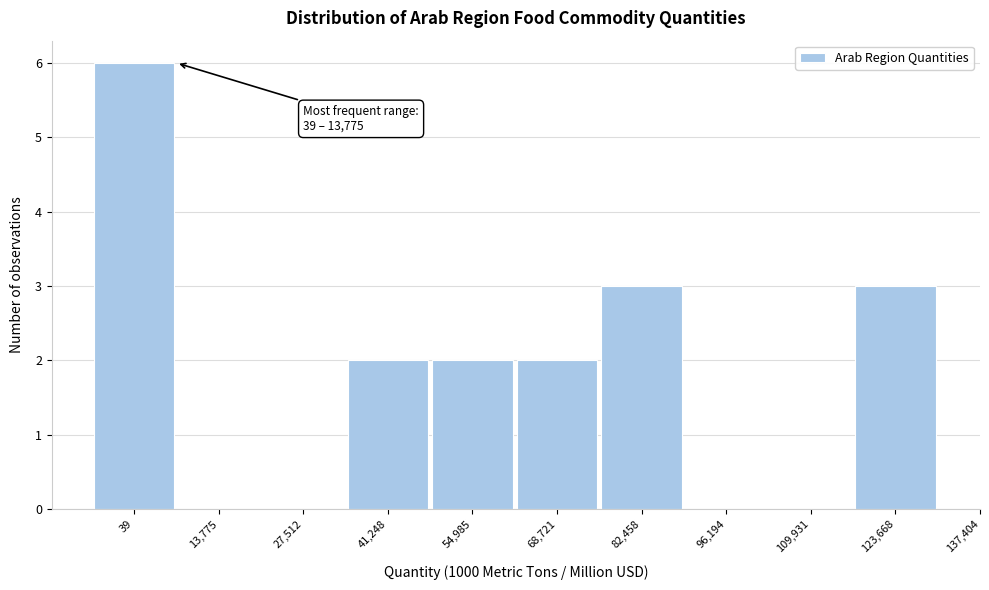

Reading right to left, what are all the values shown in this chart?

123,668=3	109,931=0	96,194=0	82,458=3	68,721=2	54,985=2	41,248=2	27,512=0	13,775=0	39=6